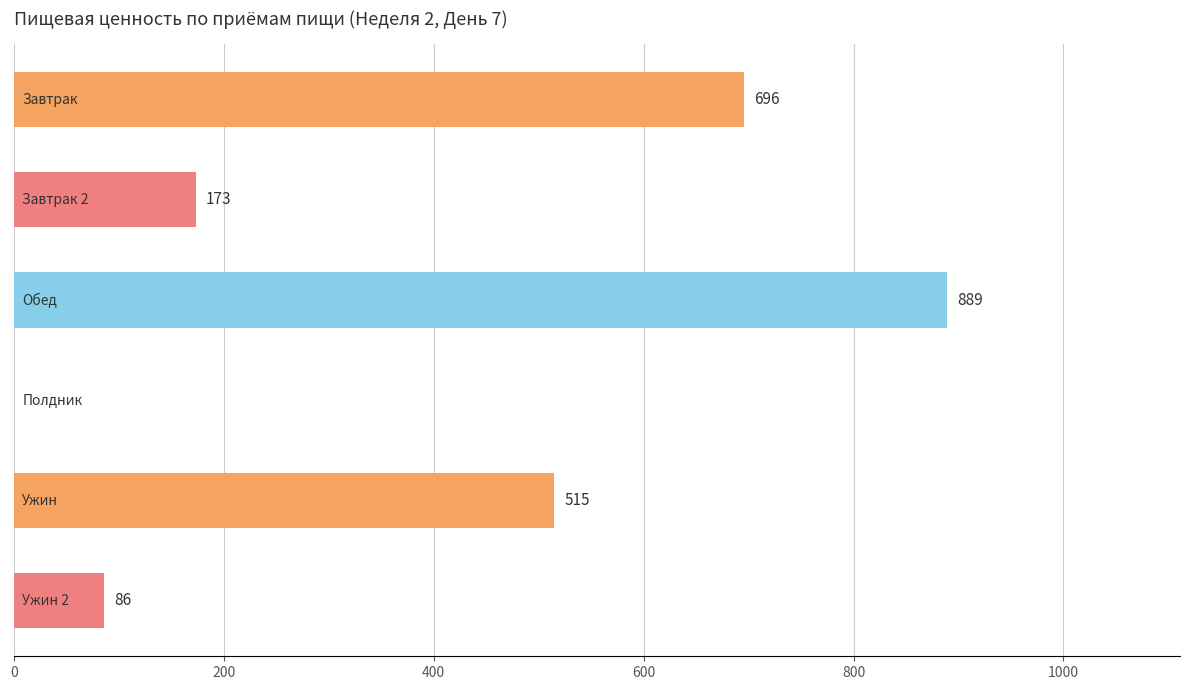

How many data points are above 514?

3